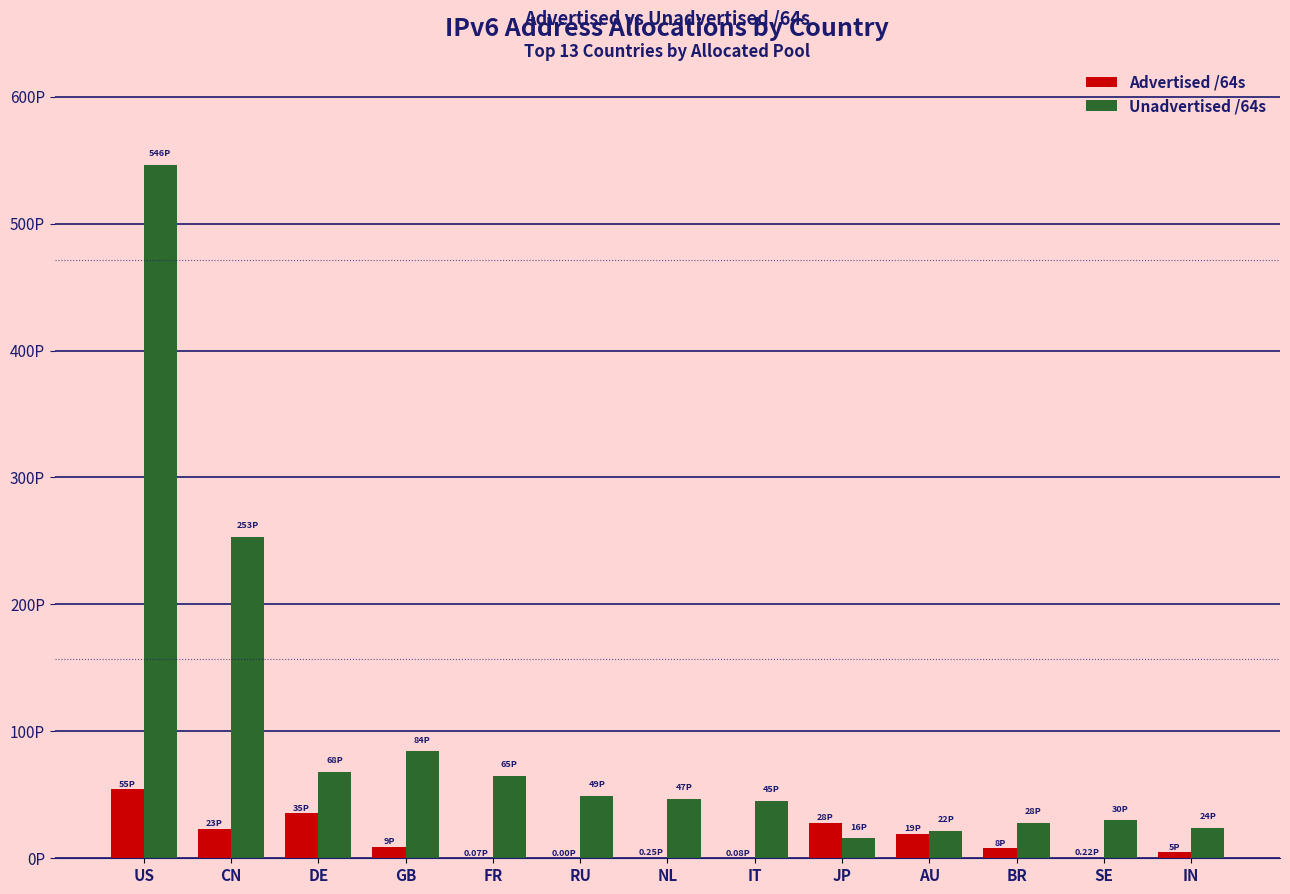

What are all the series names shown in the legend?

Advertised /64s, Unadvertised /64s